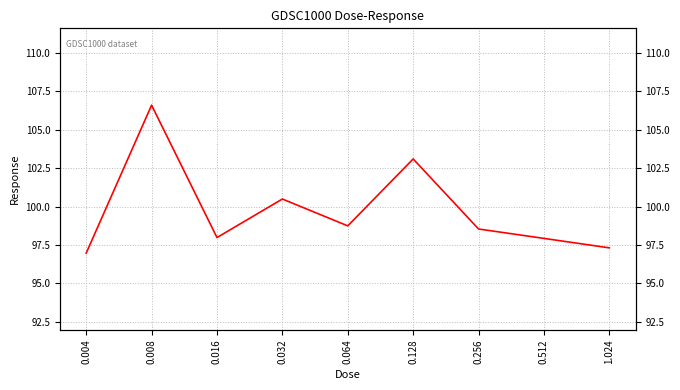

Does the chart display data point markers on the line(s)?

No